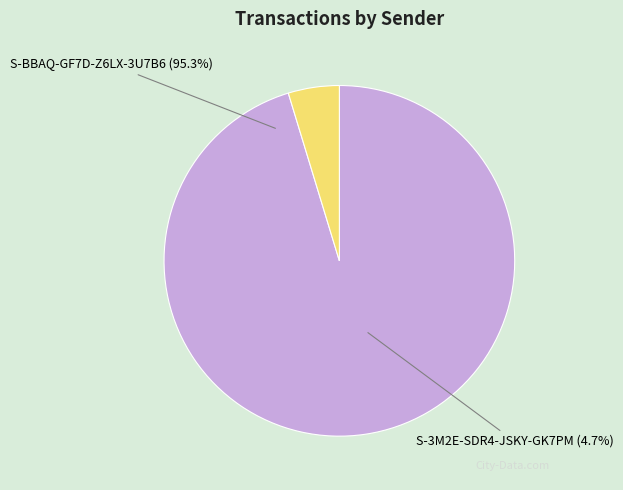

To the nearest percent, what is the difference between the largest and smallest slice percentages?

91%